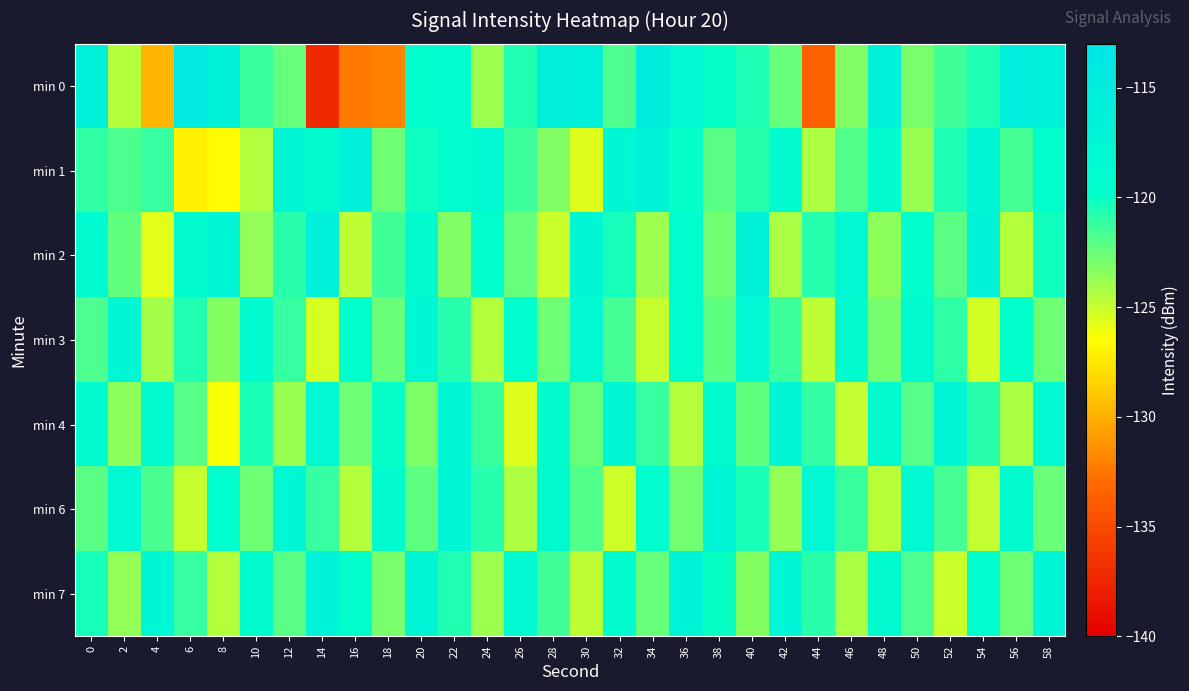

Reading right to left, transcribe all the data shown in this chart.

min 0: 58=-116.2	56=-115.4	54=-120.5	52=-121.5	50=-123.0	48=-116.3	46=-123.1	44=-133.6	42=-122.5	40=-120.5	38=-119.9	36=-118.1	34=-115.2	32=-121.8	30=-116.4	28=-115.7	26=-120.7	24=-123.9	22=-119.4	20=-119.6	18=-132.1	16=-132.3	14=-137.2	12=-122.5	10=-121.3	8=-116.7	6=-114.5	4=-129.7	2=-124.6	0=-116.2
min 1: 58=-119.7	56=-121.6	54=-117.3	52=-120.5	50=-123.8	48=-119.2	46=-121.9	44=-124.3	42=-118.7	40=-120.8	38=-122.1	36=-119.9	34=-116.4	32=-117.8	30=-125.6	28=-123.2	26=-121.4	24=-118.3	22=-119.5	20=-120.1	18=-122.6	16=-116.0	14=-118.8	12=-117.1	10=-124.5	8=-126.7	6=-127.0	4=-121.2	2=-121.8	0=-121.0
min 2: 58=-120.2	56=-124.6	54=-116.9	52=-122.1	50=-119.8	48=-123.5	46=-118.1	44=-120.7	42=-124.2	40=-116.6	38=-122.8	36=-119.4	34=-123.9	32=-120.3	30=-117.7	28=-125.1	26=-122.4	24=-119.6	22=-123.2	20=-118.9	18=-121.5	16=-124.8	14=-116.2	12=-120.9	10=-123.6	8=-117.4	6=-119.1	4=-125.7	2=-122.3	0=-118.5
min 3: 58=-122.6	56=-119.8	54=-125.3	52=-121.0	50=-118.6	48=-122.9	46=-119.1	44=-124.8	42=-121.4	40=-118.1	38=-122.2	36=-119.5	34=-125.0	32=-121.6	30=-118.4	28=-122.7	26=-119.3	24=-124.5	22=-120.8	20=-117.9	18=-122.5	16=-119.7	14=-125.4	12=-121.2	10=-118.8	8=-123.3	6=-120.6	4=-124.1	2=-117.5	0=-121.8
min 4: 58=-118.3	56=-124.2	54=-120.9	52=-117.4	50=-122.0	48=-118.5	46=-124.9	44=-121.1	42=-117.6	40=-122.3	38=-118.8	36=-124.5	34=-121.2	32=-117.7	30=-122.4	28=-119.0	26=-125.6	24=-121.3	22=-117.8	20=-123.1	18=-119.9	16=-122.6	14=-118.1	12=-123.8	10=-120.4	8=-126.3	6=-122.0	4=-118.7	2=-123.5	0=-119.2
min 6: 58=-122.5	56=-119.2	54=-124.9	52=-121.6	50=-118.3	48=-124.7	46=-121.3	44=-118.0	42=-123.7	40=-120.4	38=-117.1	36=-122.8	34=-119.5	32=-125.2	30=-121.9	28=-118.6	26=-124.3	24=-120.8	22=-117.5	20=-122.2	18=-118.9	16=-124.6	14=-121.2	12=-117.9	10=-122.6	8=-119.3	6=-125.0	4=-121.7	2=-118.4	0=-122.1
min 7: 58=-117.0	56=-122.7	54=-119.4	52=-125.1	50=-121.8	48=-118.5	46=-124.2	44=-120.9	42=-117.6	40=-123.3	38=-120.0	36=-116.7	34=-122.4	32=-119.1	30=-124.8	28=-121.5	26=-118.2	24=-123.9	22=-120.6	20=-117.3	18=-123.0	16=-119.7	14=-116.4	12=-122.1	10=-118.8	8=-124.5	6=-121.2	4=-117.9	2=-123.6	0=-120.3